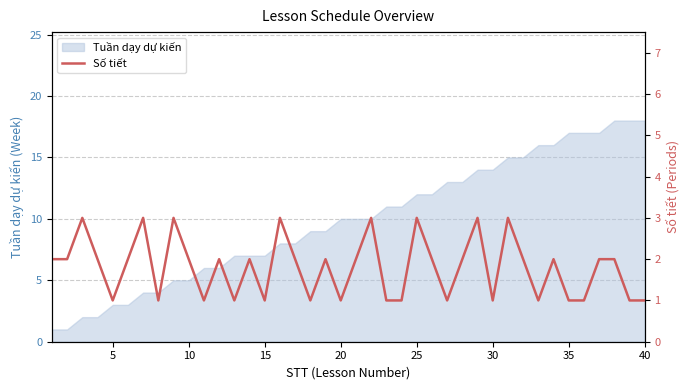

The Tuần dạy dự kiến series shows 7 at 15. True or false?

True